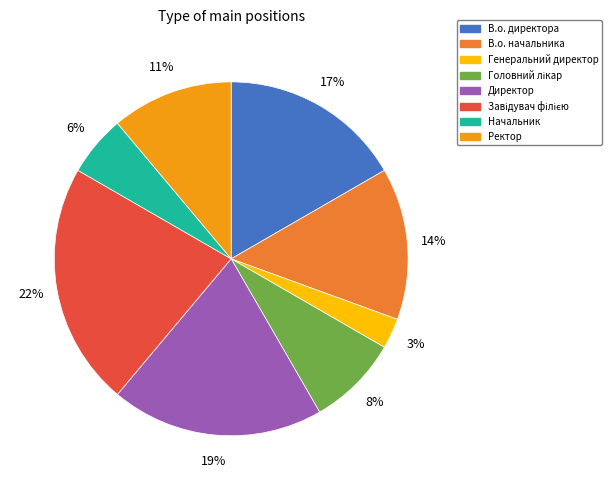

To the nearest percent, what is the average slice percentage?

12%